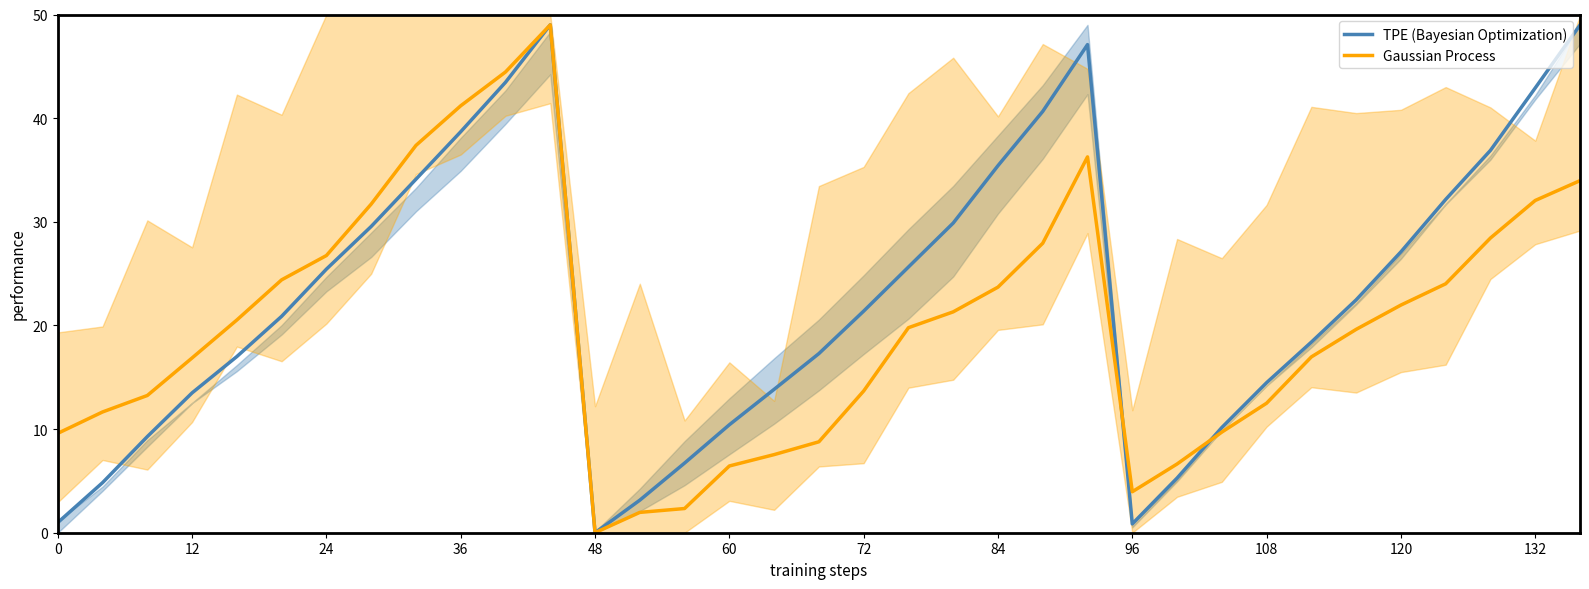

Is the value of Gaussian Process at 108 greater than the value of TPE (Bayesian Optimization) at 36?

No